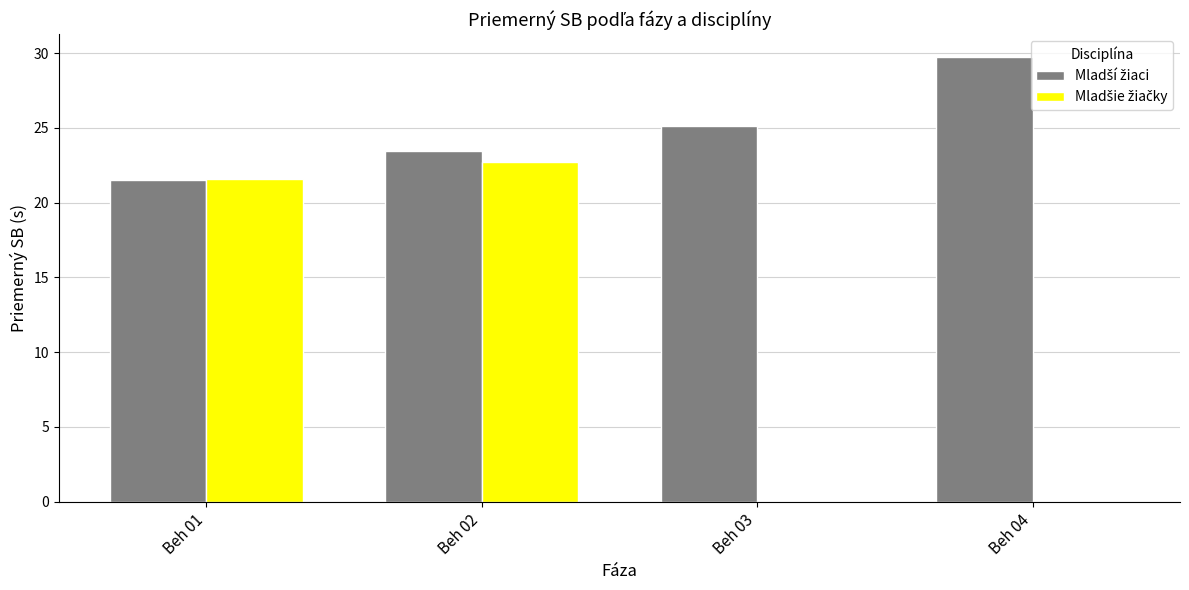

At which category is the sum across all series the highest?

Beh 02